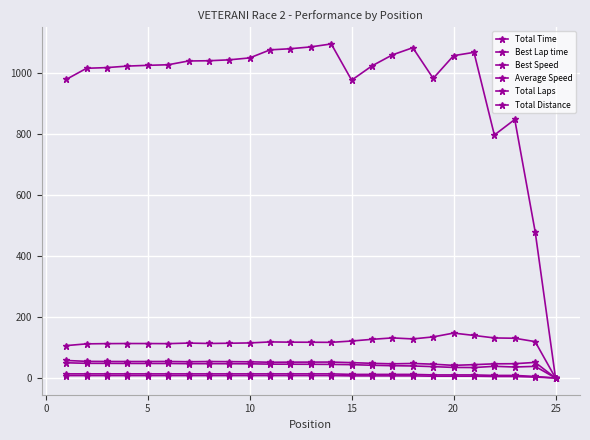

At which category does Average Speed reach its first local valley?

20